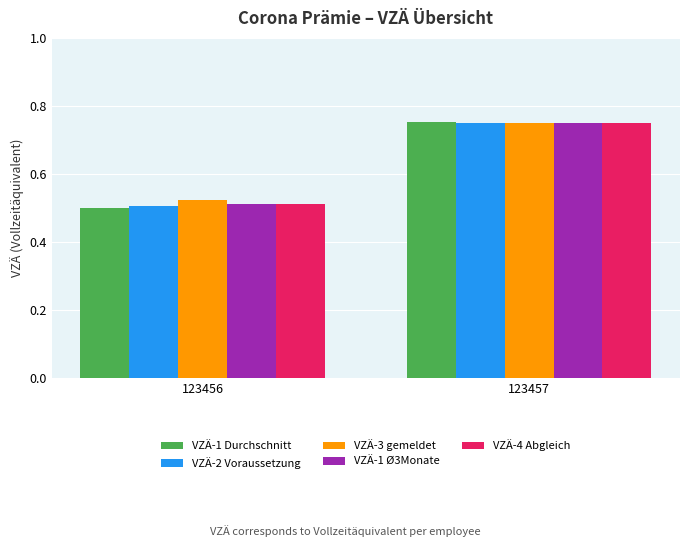

What is the sum of all VZÄ-3 gemeldet values?

1.3